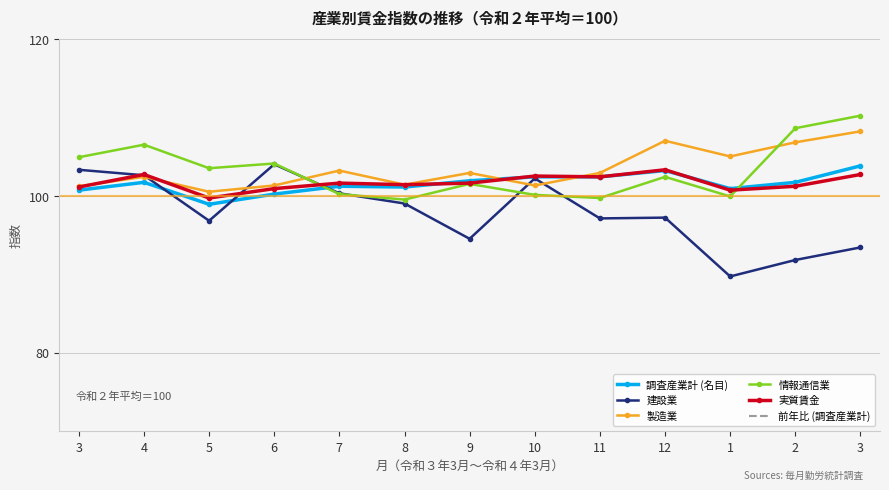

Reading right to left, what are all the values shown in this chart?

調査産業計 (名目): 3=103.8	2=101.7	1=100.9	12=103.2	11=102.4	10=102.4	9=101.9	8=101.1	7=101.2	6=100.2	5=98.9	4=101.7	3=100.7
建設業: 3=93.4	2=91.8	1=89.7	12=97.2	11=97.1	10=102.2	9=94.5	8=99.0	7=100.3	6=104.0	5=96.8	4=102.6	3=103.3
製造業: 3=108.2	2=106.8	1=105.0	12=107.0	11=102.9	10=101.3	9=102.9	8=101.4	7=103.2	6=101.3	5=100.5	4=102.4	3=101.2
情報通信業: 3=110.2	2=108.6	1=99.9	12=102.4	11=99.7	10=100.1	9=101.5	8=99.5	7=100.2	6=104.1	5=103.5	4=106.5	3=104.9
実質賃金: 3=102.7	2=101.2	1=100.7	12=103.3	11=102.4	10=102.5	9=101.6	8=101.4	7=101.6	6=100.9	5=99.7	4=102.7	3=101.1
前年比 (調査産業計): 3=3.1	2=1.8	1=1.0	12=2.8	11=1.8	10=1.3	9=1.6	8=2.2	7=0.8	6=0.6	5=1.1	4=1.0	3=0.2